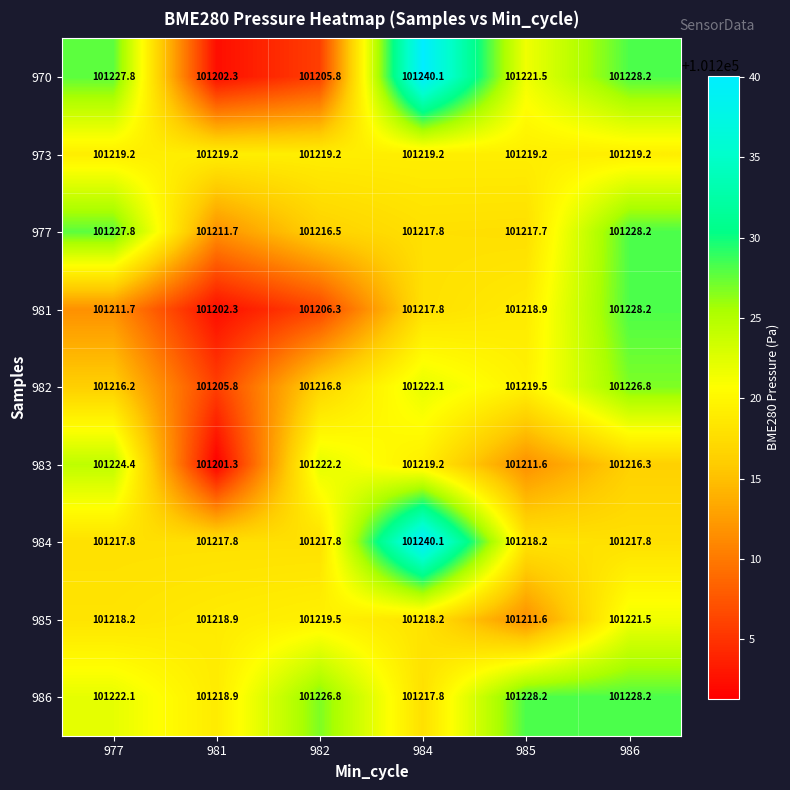

List the labels in order of 977 value, smallest first.

981, 982, 985, 984, 977, 986